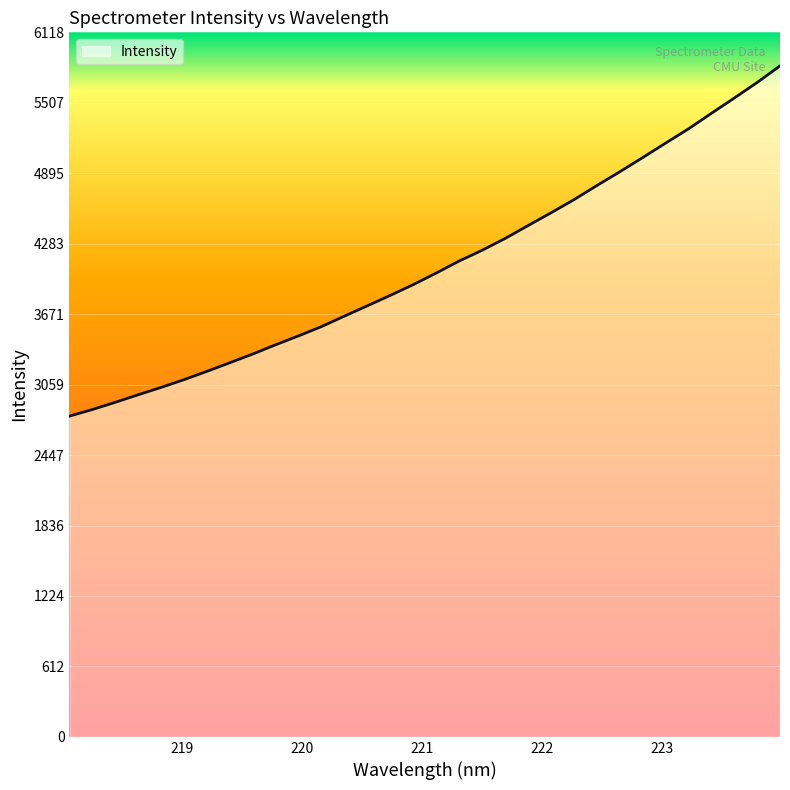

True or false: there are more than 2 points higher than both neighbors.

False